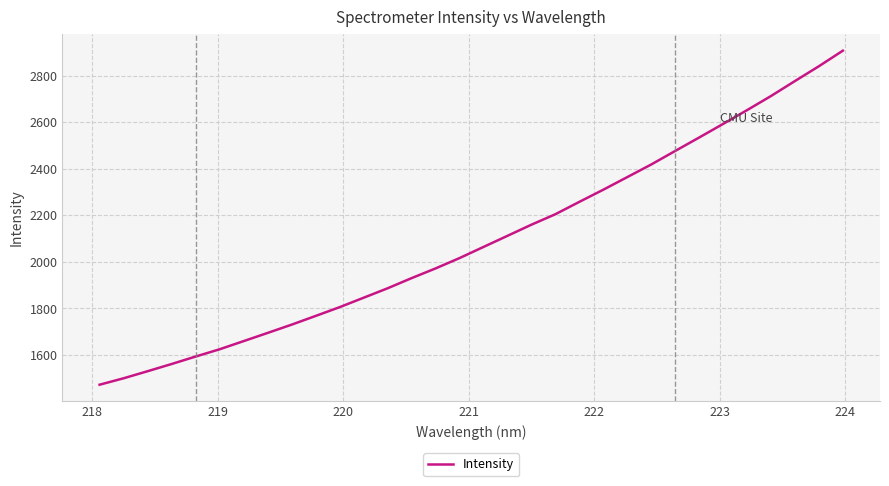

What is the smallest value displayed?

1472.5